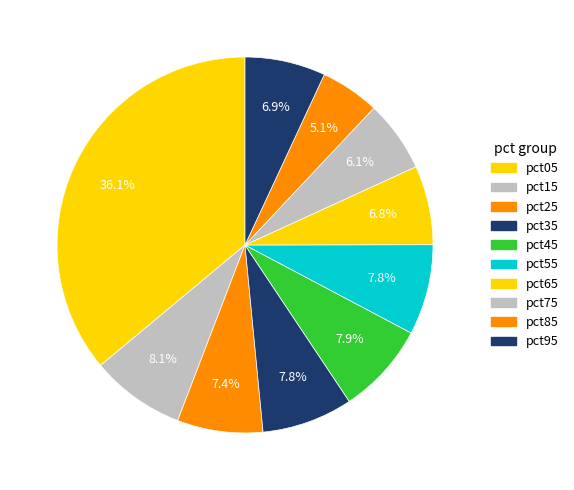

How many segments does this pie chart have?

10